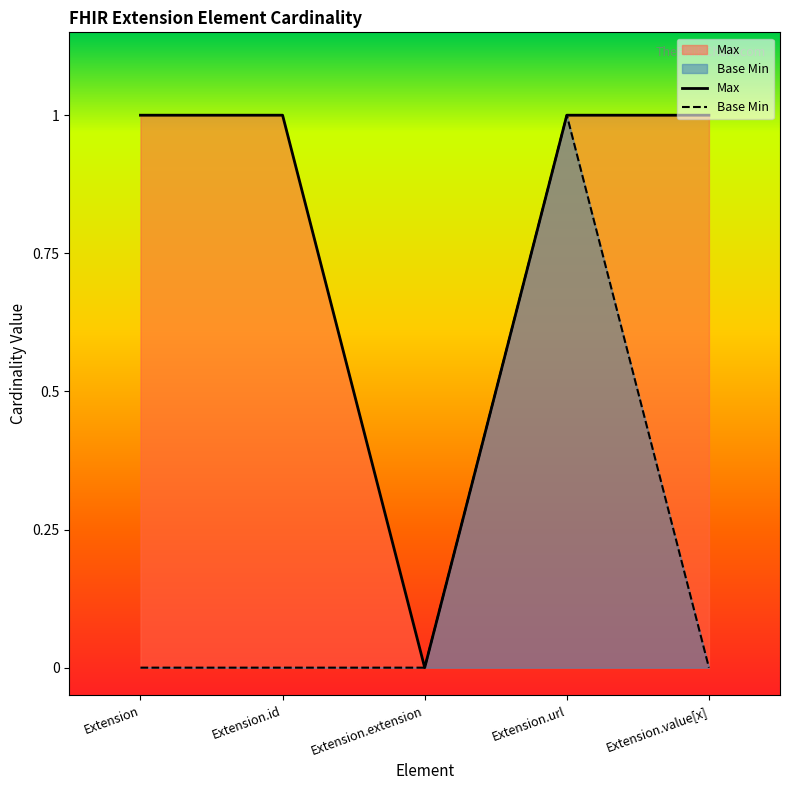

Which series has the largest total across all categories?

Max